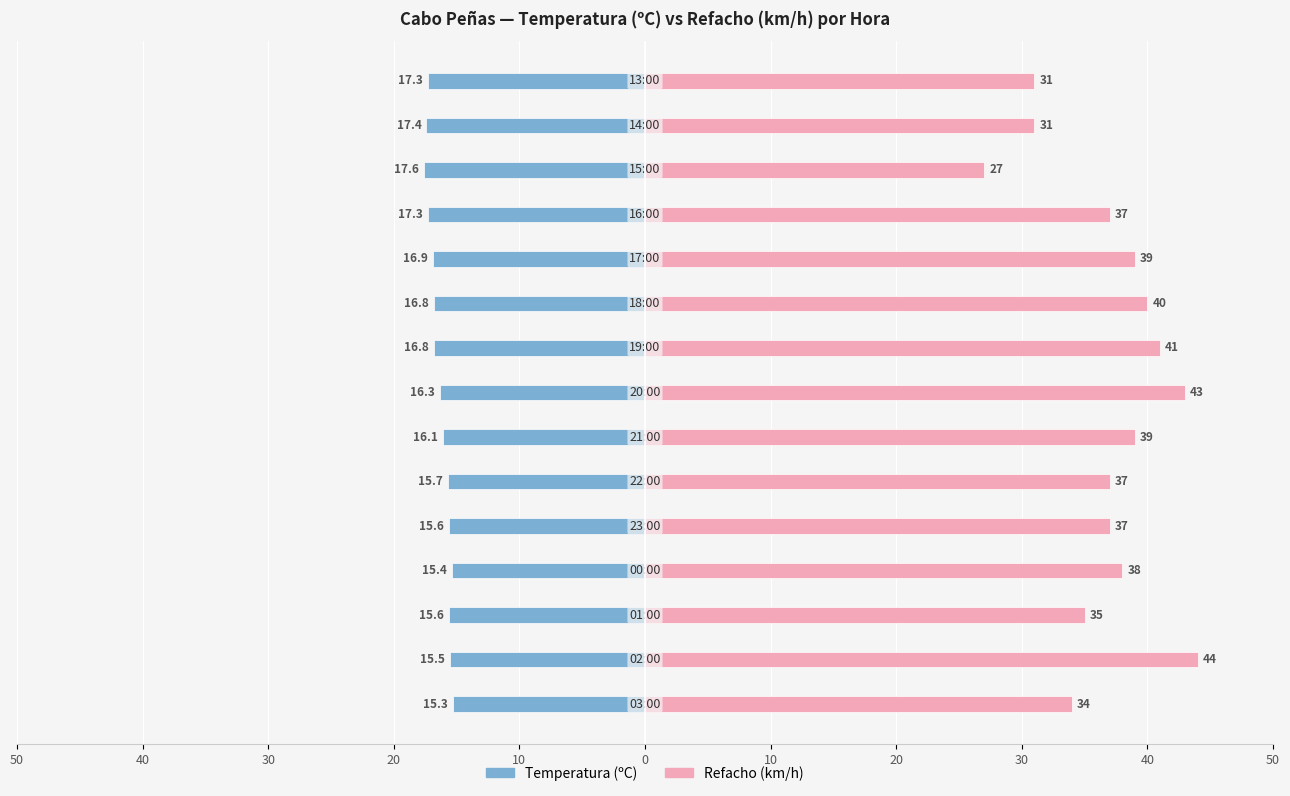

What are all the series names shown in the legend?

Temperatura (ºC), Refacho (km/h)